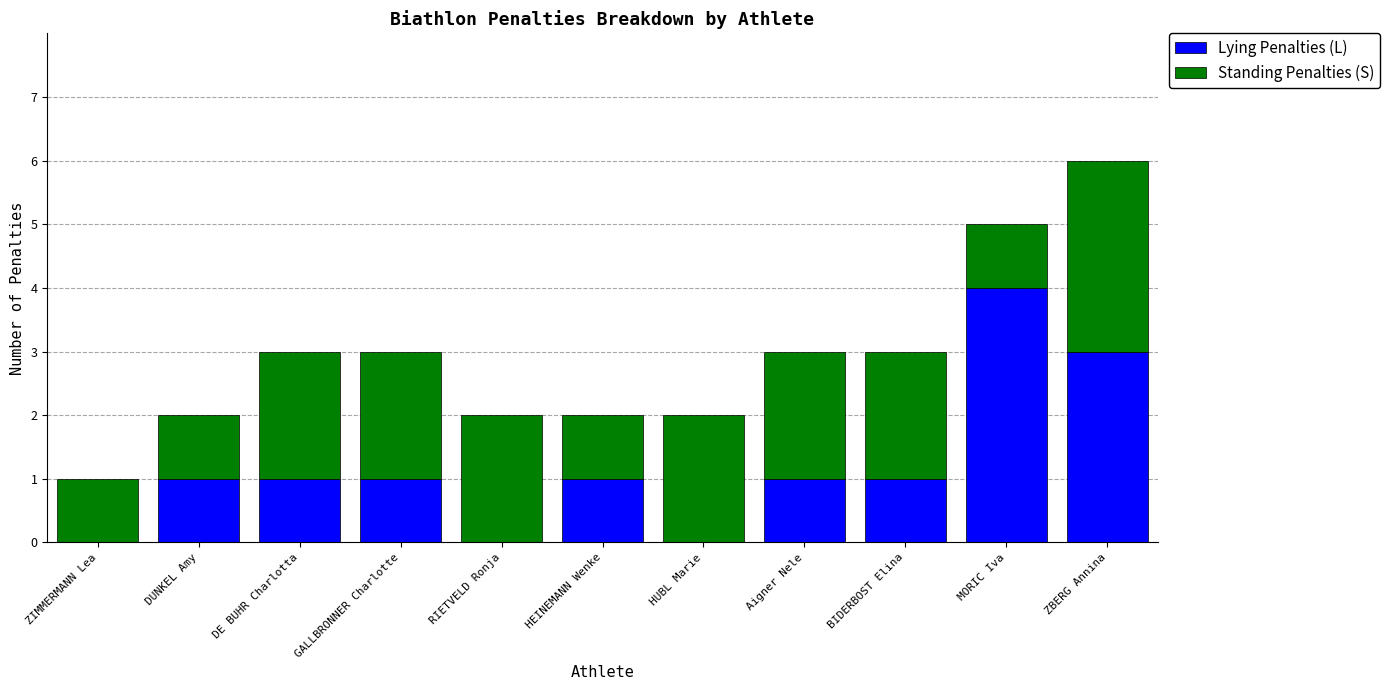

True or false: Lying Penalties (L) has a value of 1 at Aigner Nele.

True